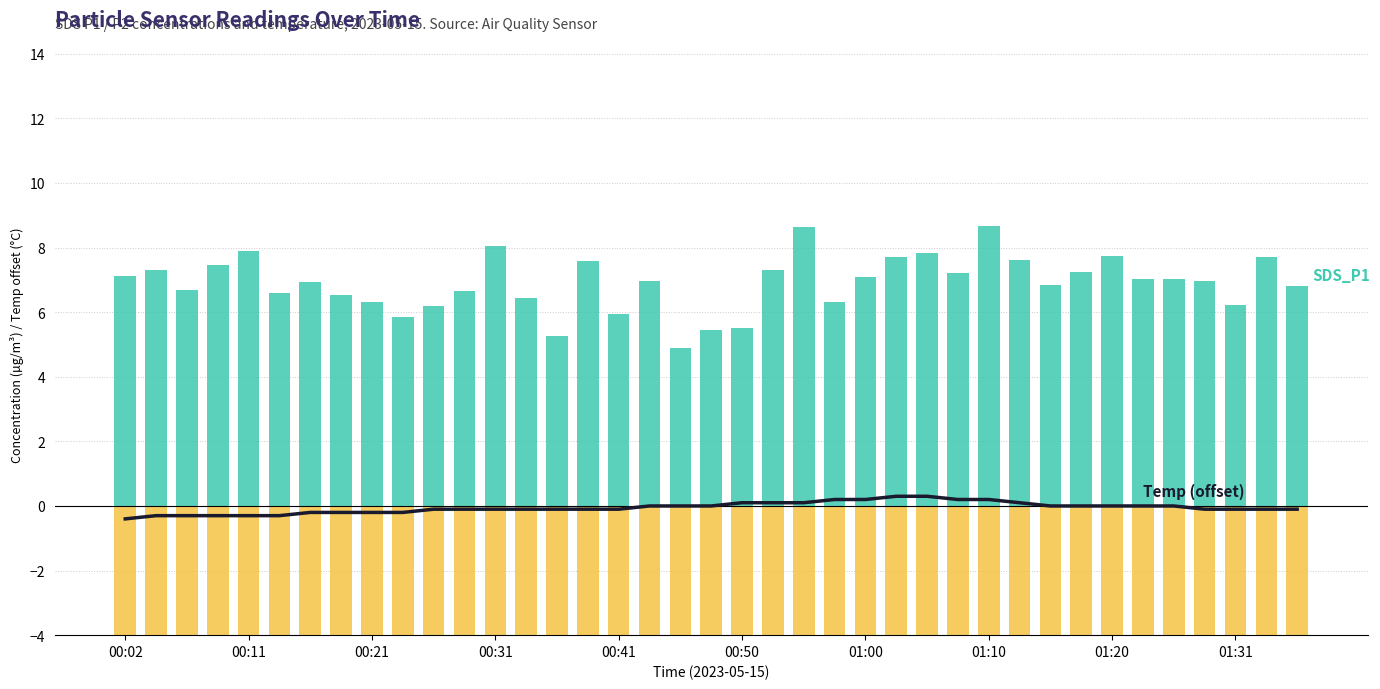

At 19, list the series in order from largest to smallest.

SDS_P1, Temp (offset), SDS_P2